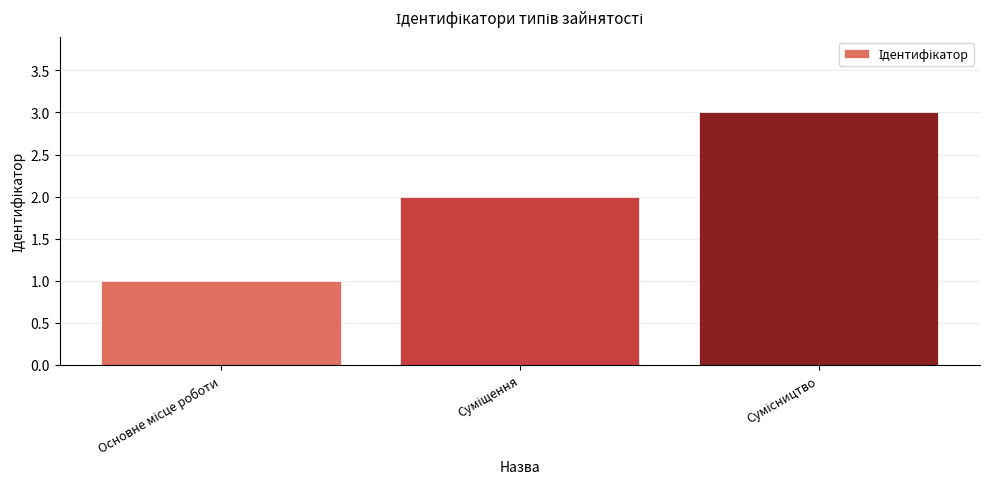

How many bars are there in total?

3